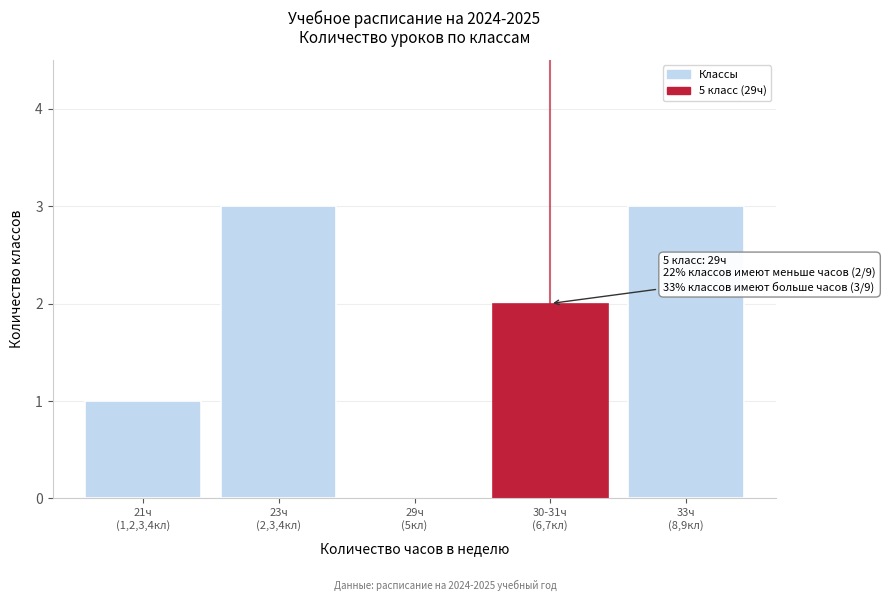

What is the maximum value shown in the chart?

3